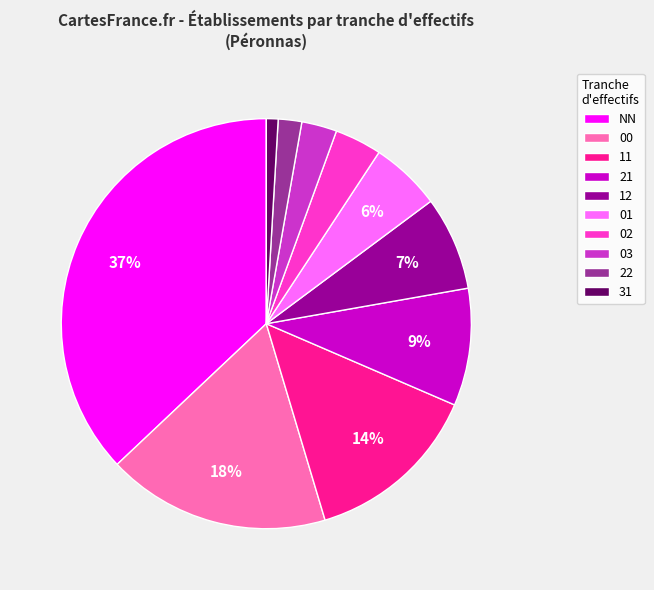

Does 01 represent more than half of the total?

No